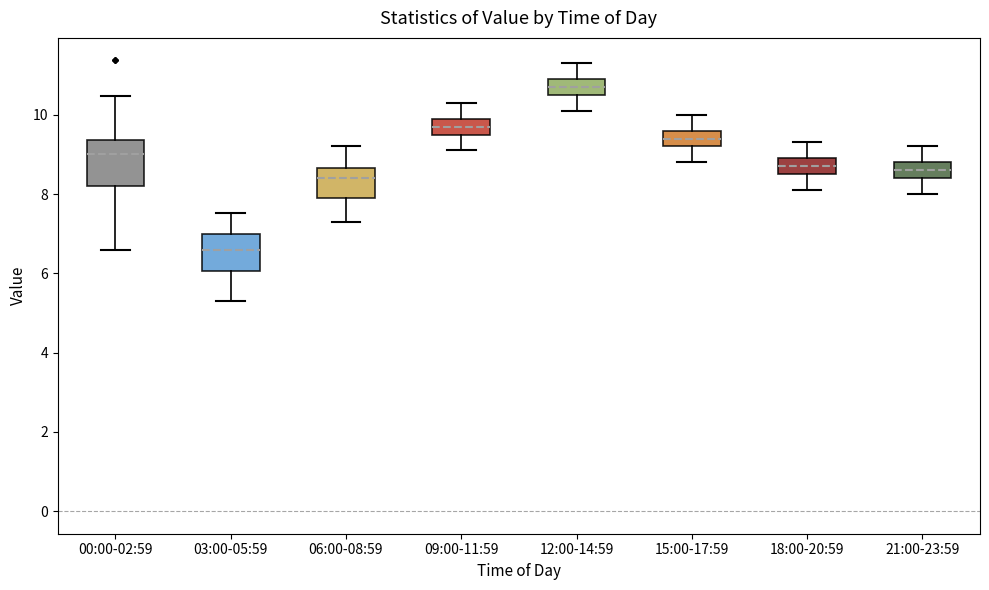

Comparing the boxes themselves (not the whiskers), which one is the tallest?

00:00-02:59